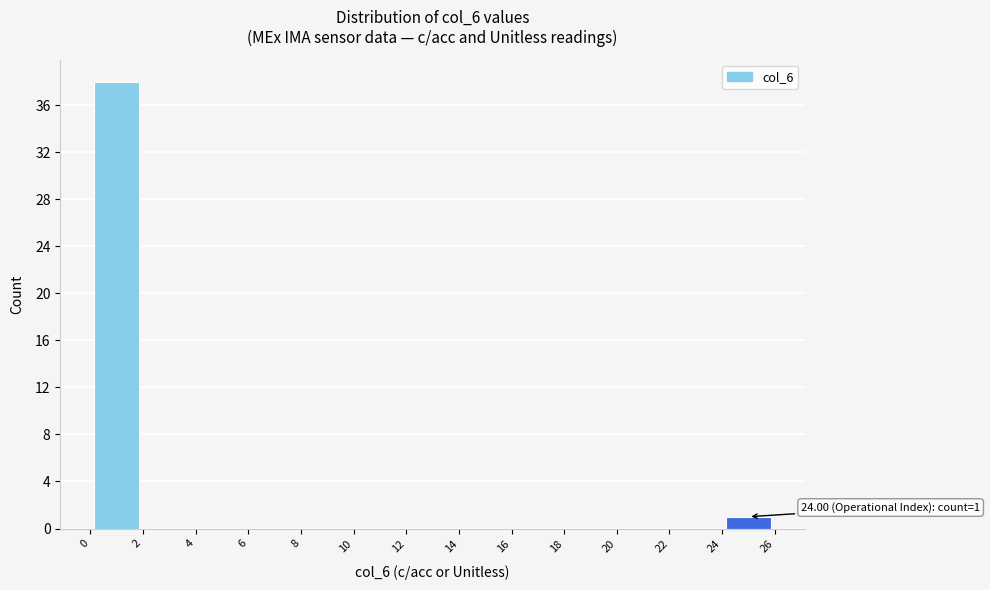

Over which range of the x-axis is the bar tallest?

0 to 2